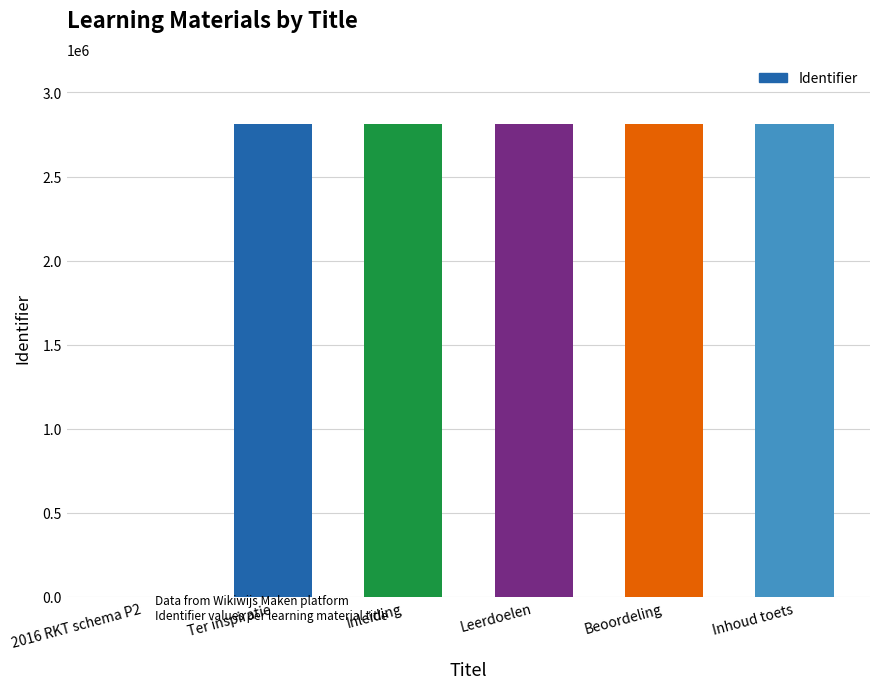

What is the maximum value shown in the chart?

2811905